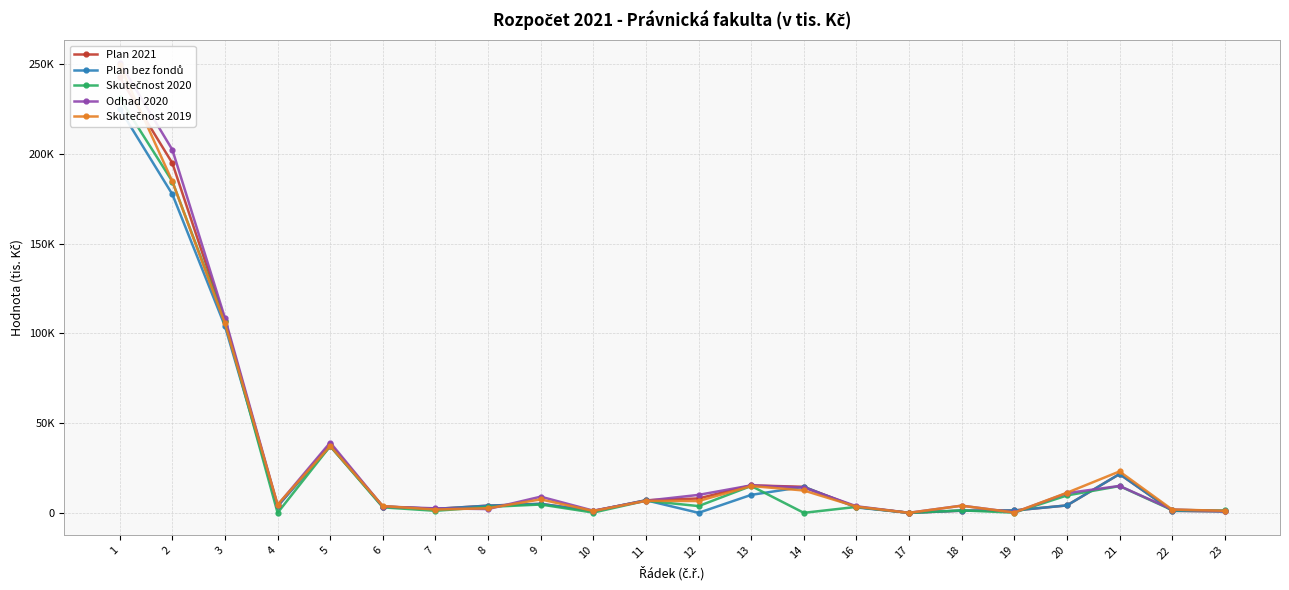

List the labels in order of Odhad 2020 value, largest first.

1, 2, 3, 5, 13, 21, 14, 20, 12, 9, 11, 4, 18, 16, 6, 7, 8, 22, 10, 23, 19, 17